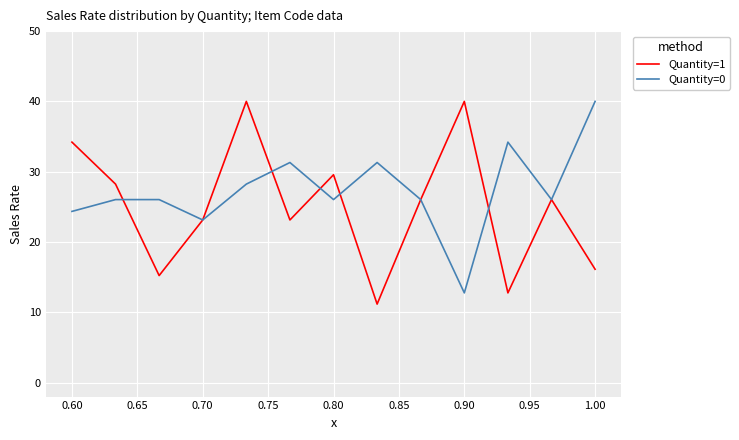

What is the smallest value displayed?

11.2